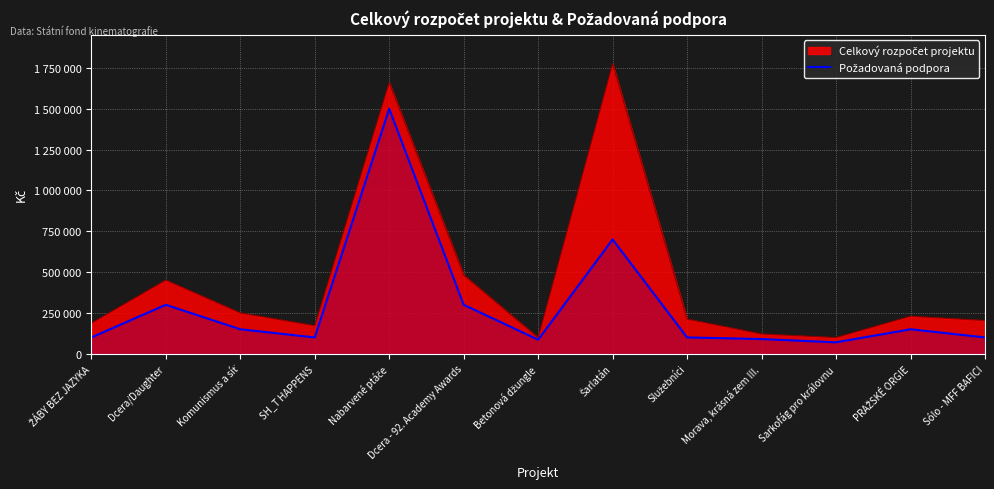

Does the chart display data point markers on the line(s)?

No